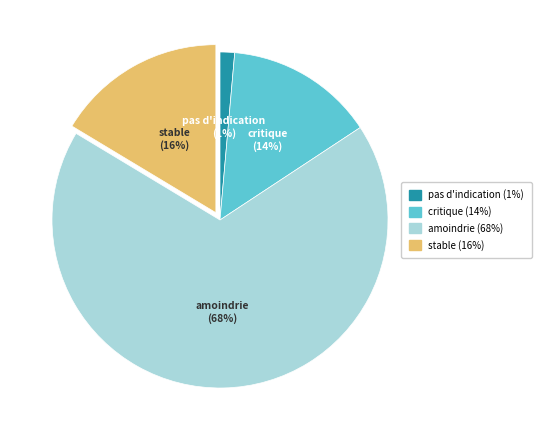

To the nearest percent, what percentage of the pie is critique?

14%